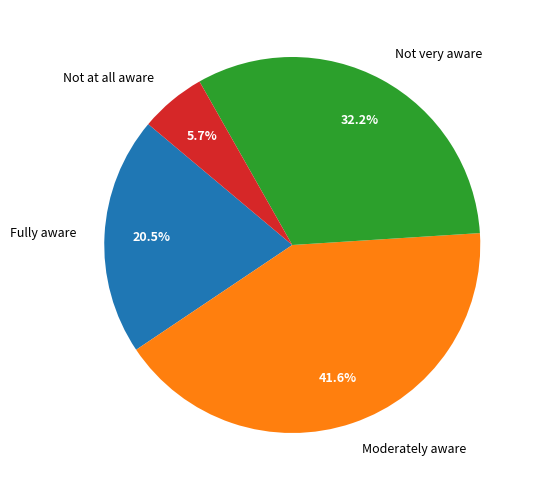

Combined, what portion of the pie is Moderately aware and Fully aware?

62.1%